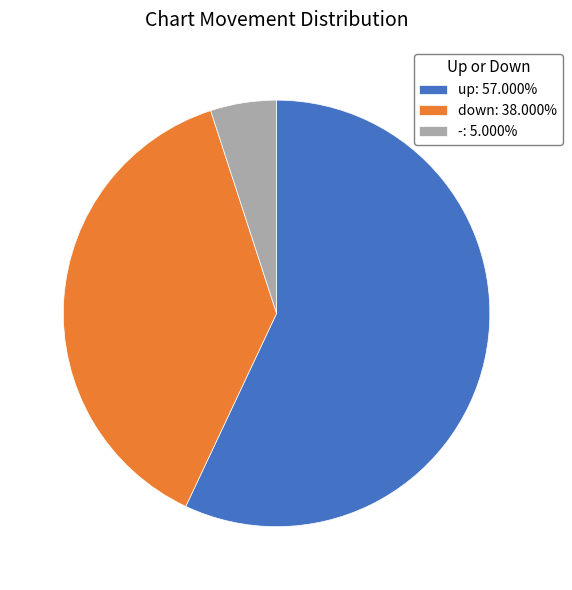

Is it true that - is 1% of the pie?

False